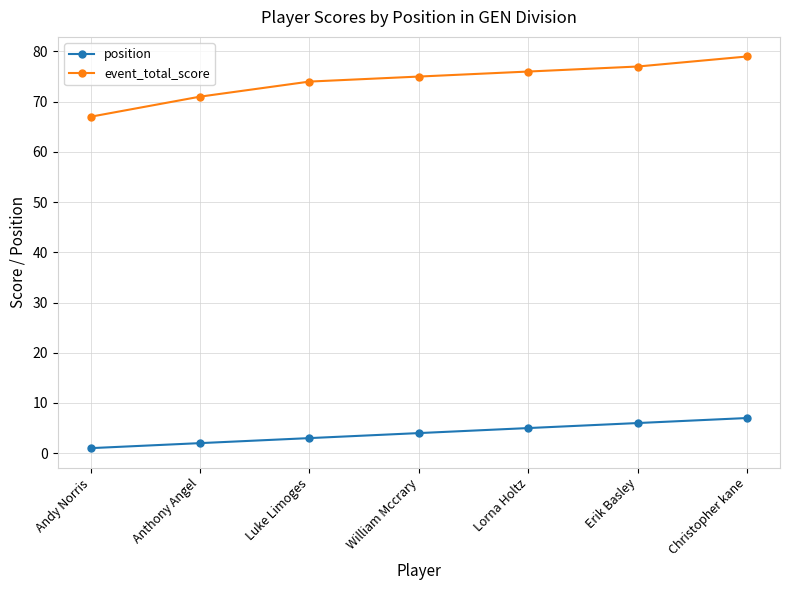

How many values in the position series are below 4?

3